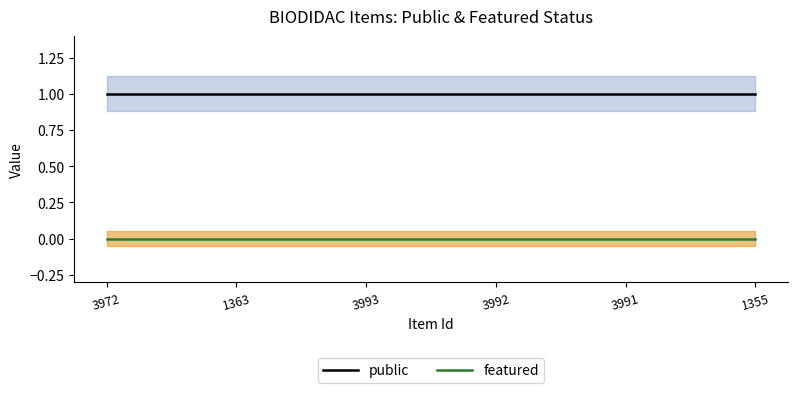

Rank the series by their maximum value, from lowest to highest.

featured, public